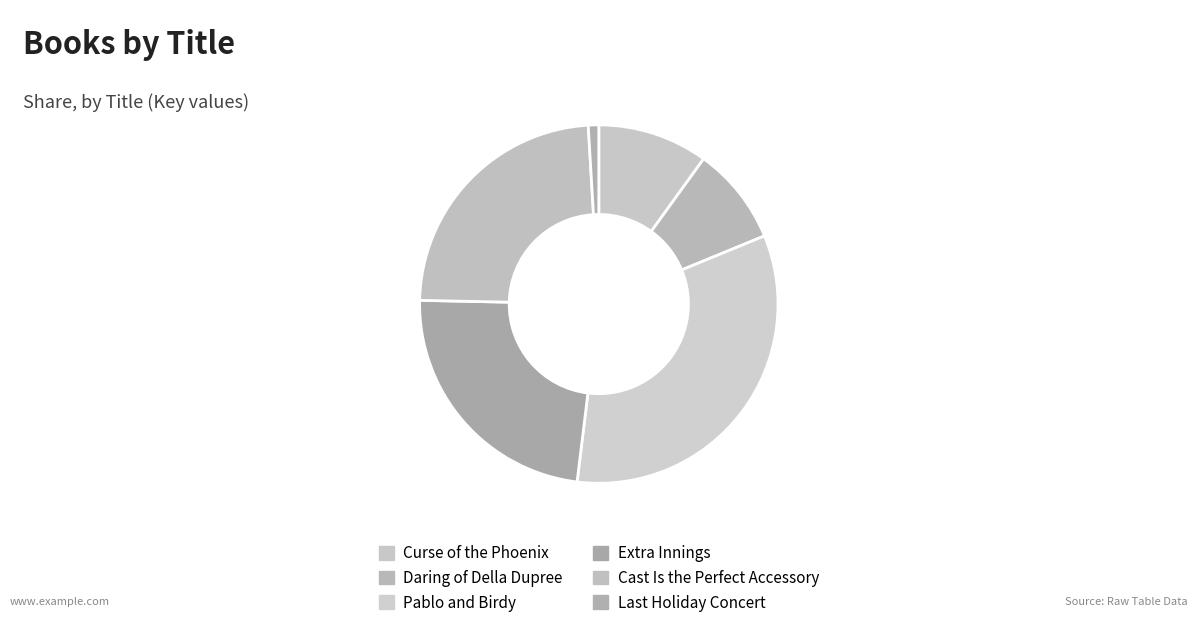

What percentage is NOT represented by Daring of Della Dupree?

91.2%